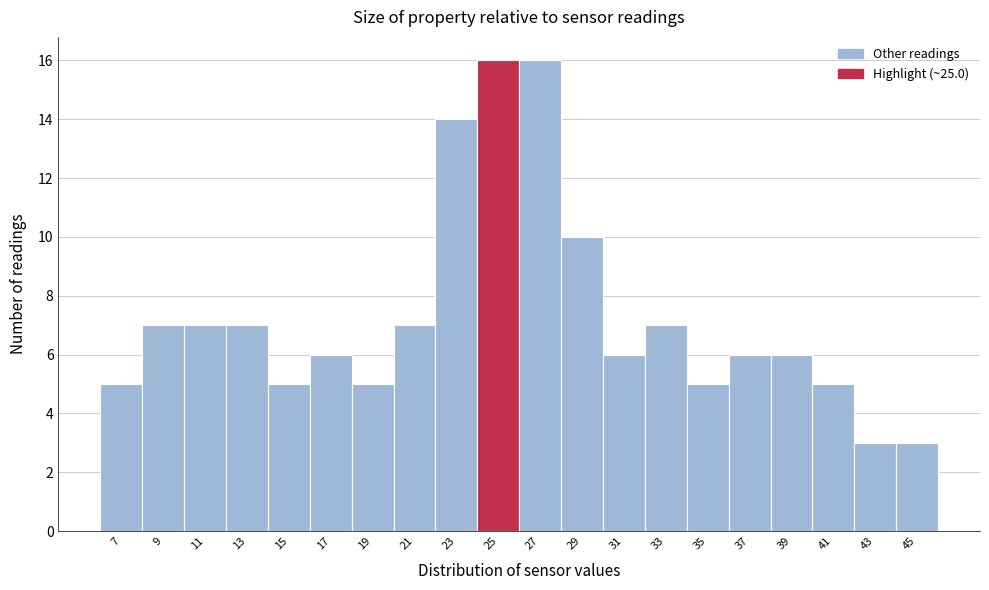

Reading left to right, list all the values displayed in this chart.

5	7	7	7	5	6	5	7	14	16	16	10	6	7	5	6	6	5	3	3